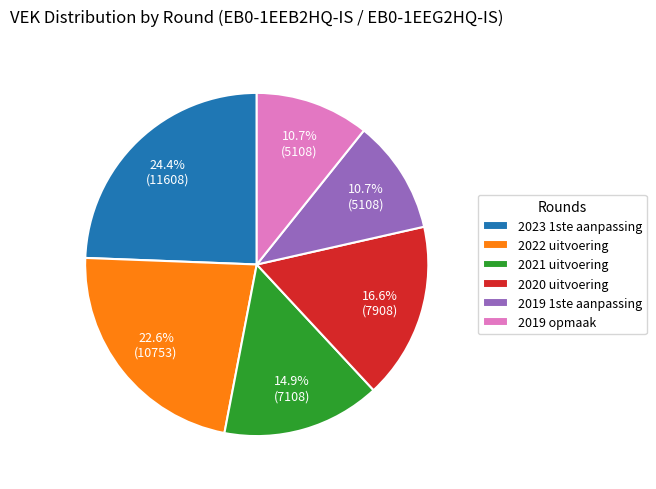

To the nearest percent, what is the combined percentage of 2023 1ste aanpassing and 2019 opmaak?

35%